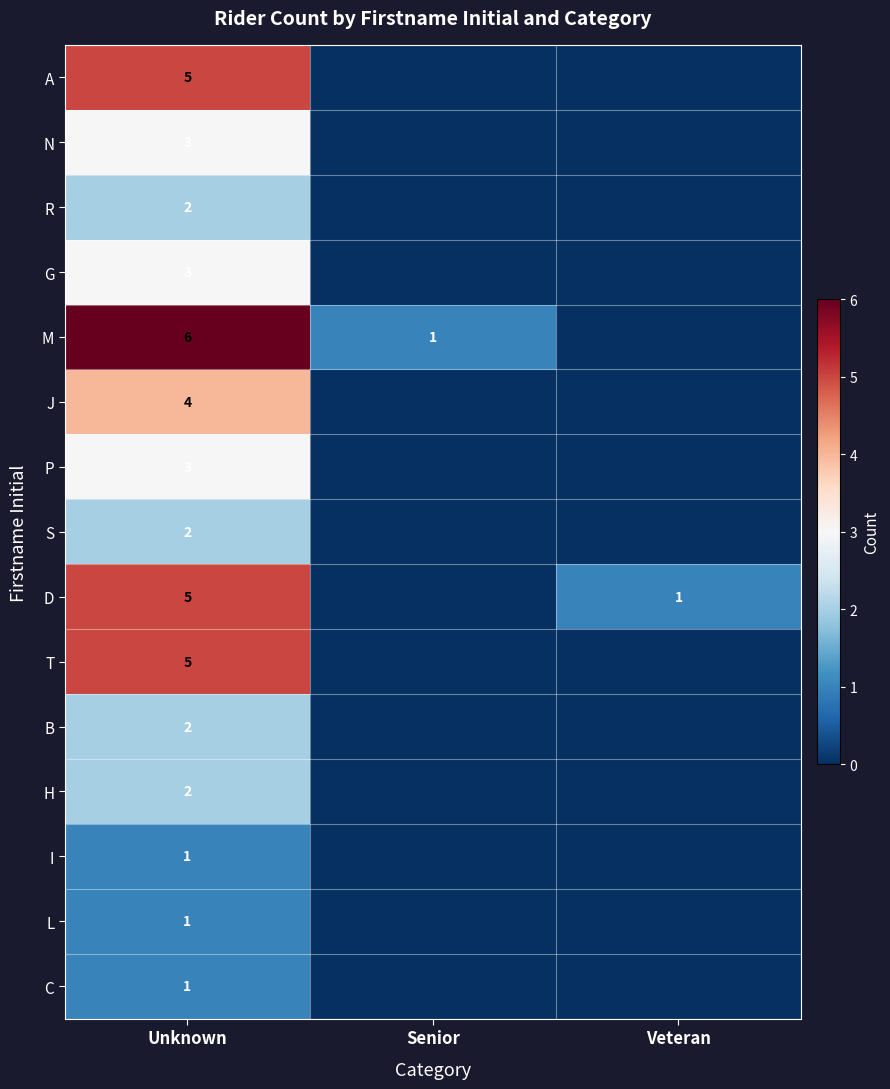

The value of D at Unknown is 5. True or false?

True